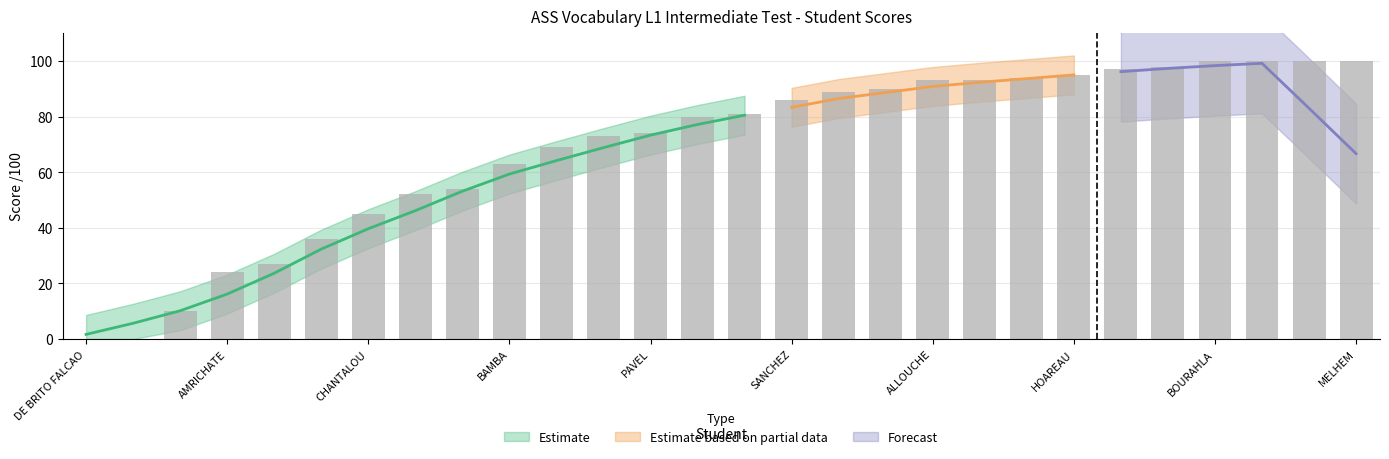

Is it true that the value at BOURAHLA is 56?

False